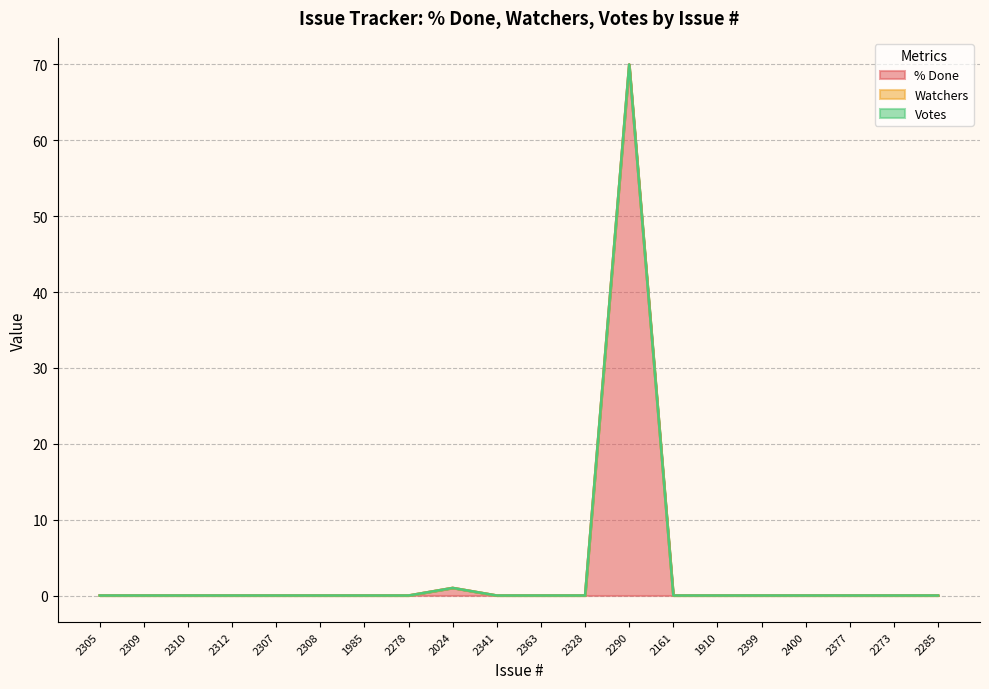

At which category does the chart reach its peak across all series?

2290